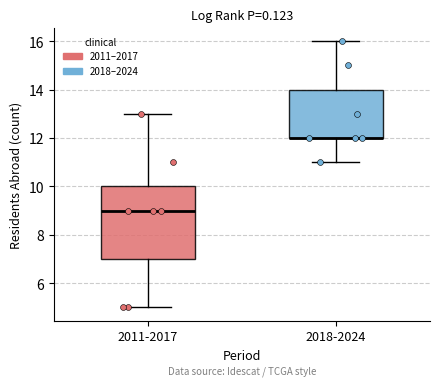

Where is the upper edge of the box for 2011-2017 on the y-axis? The values are not printed on the chart, so give them approximately, as read against the axis.

10